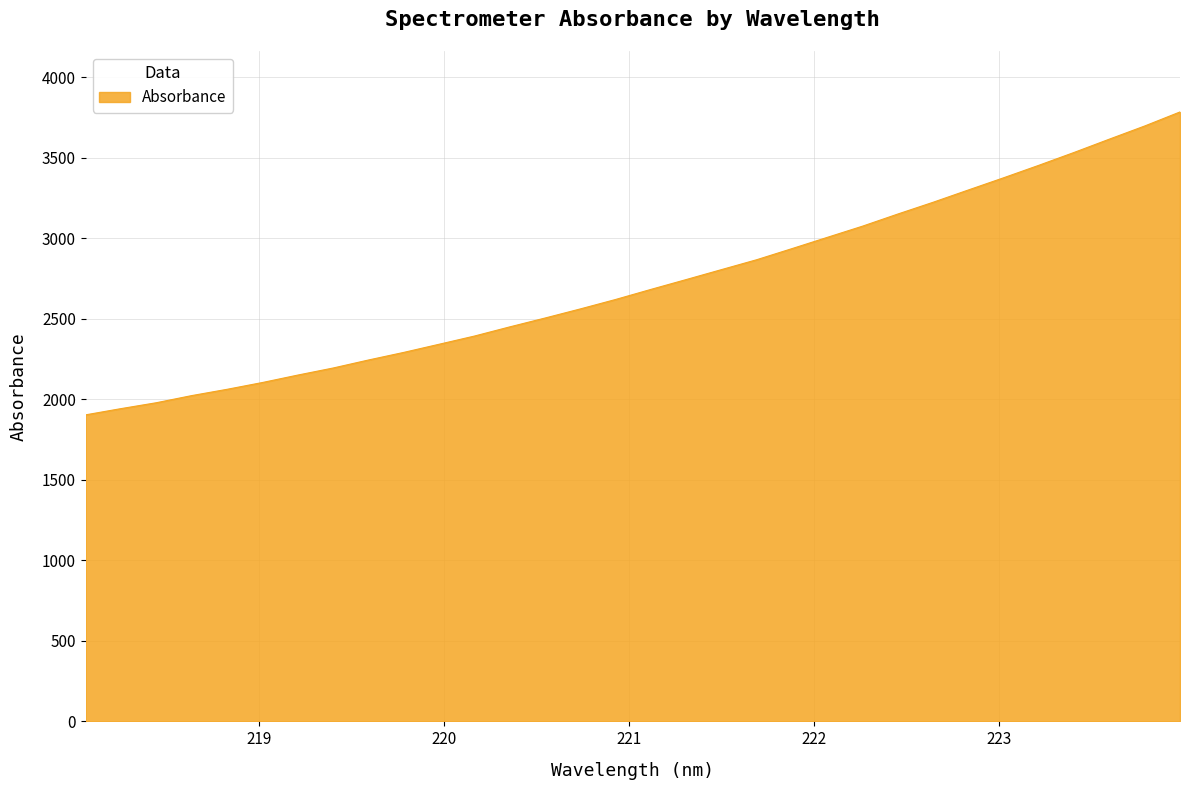

Does the chart have visible grid lines?

Yes